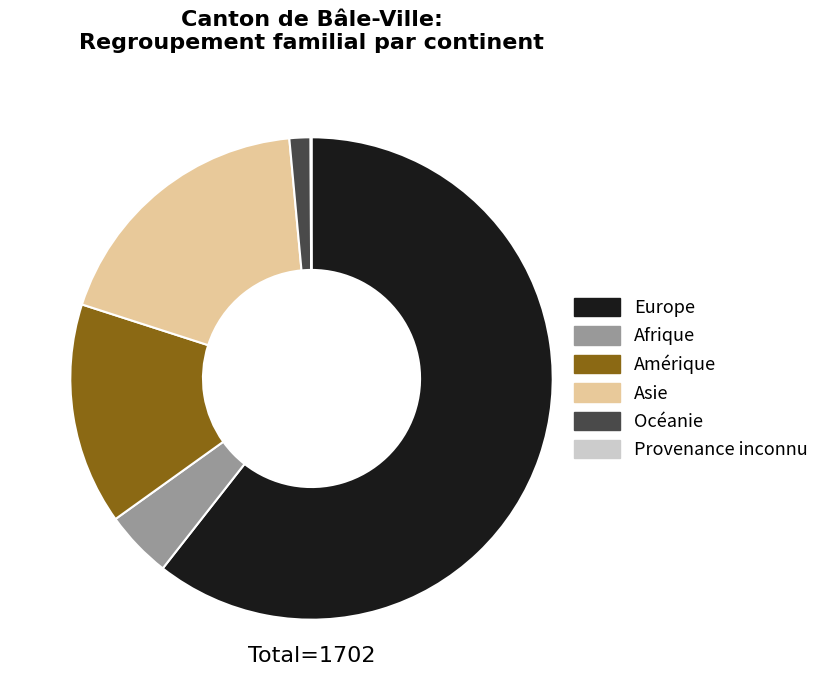

The Asie slice represents 19% of the pie. True or false?

True